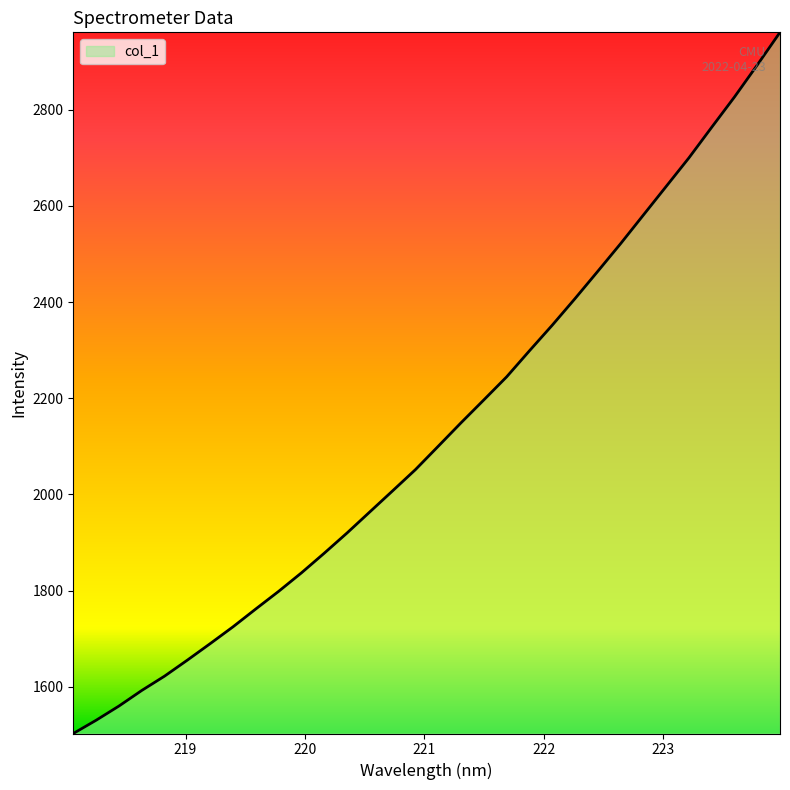

Does the chart have visible grid lines?

No